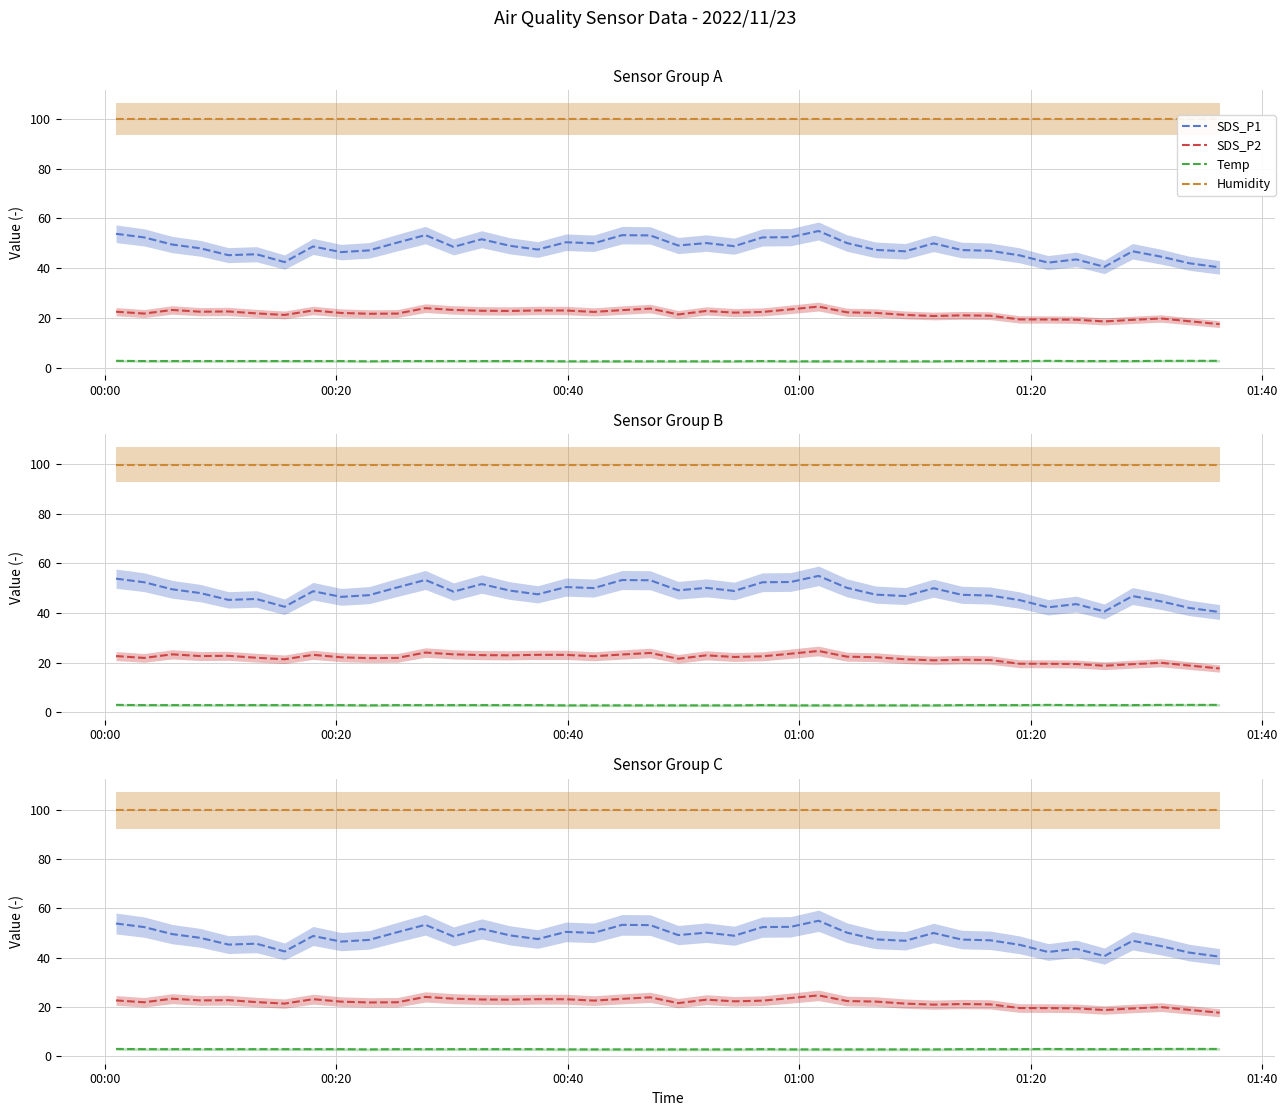

What is the average value of the SDS_P2 series?

21.8